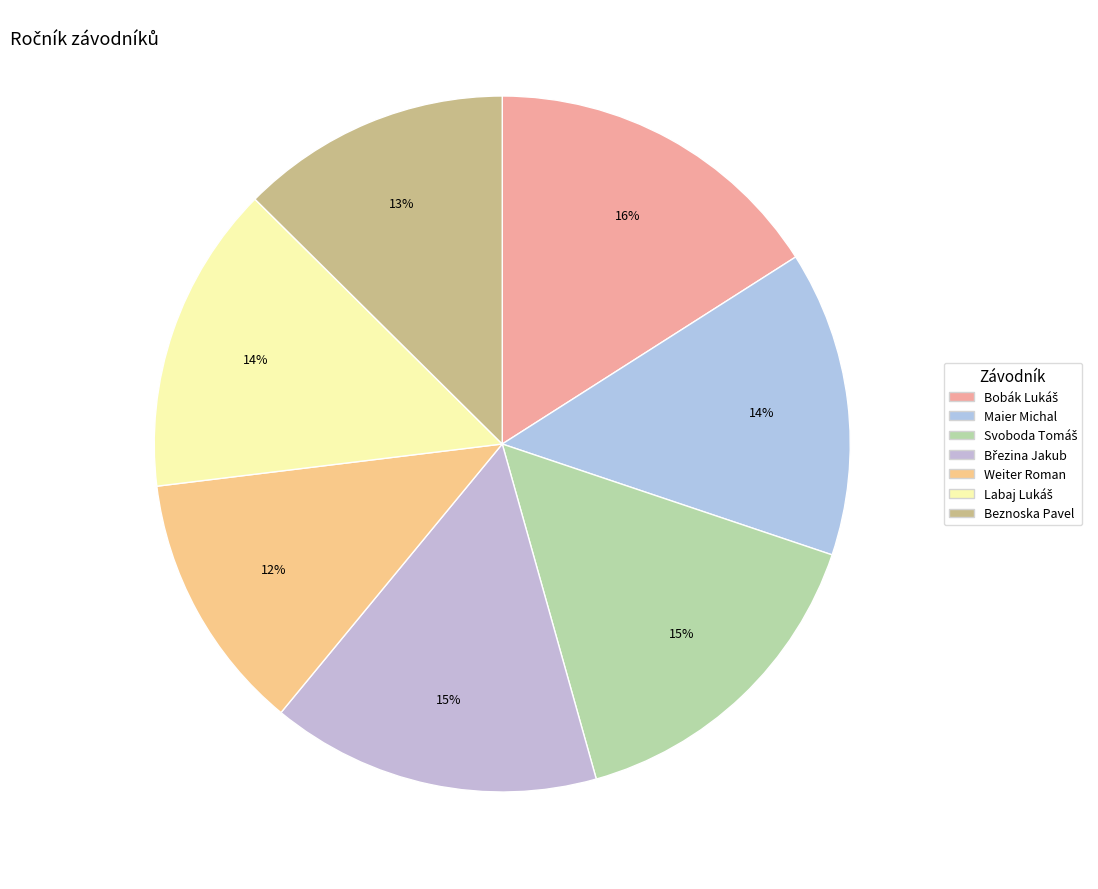

Count the number of slices in the pie.

7